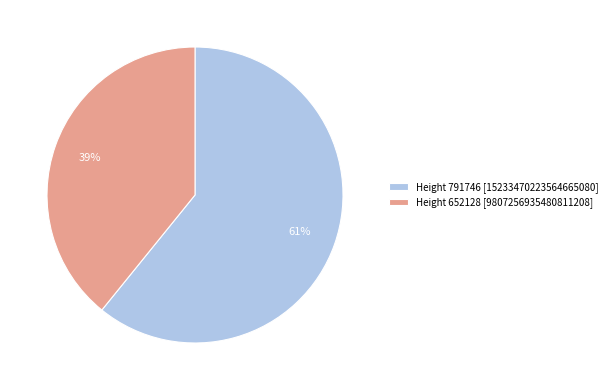

Count the number of slices in the pie.

2